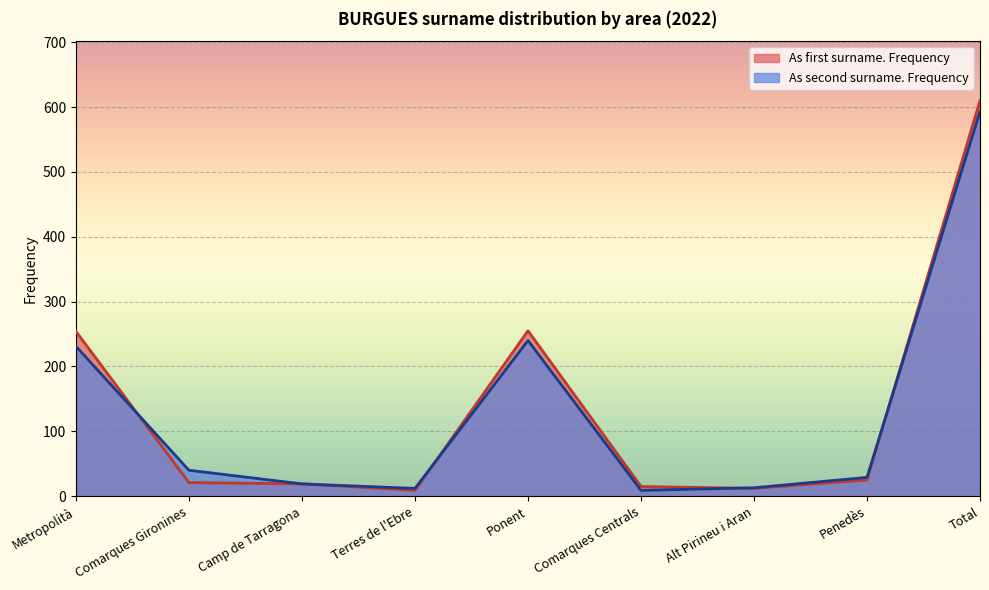

How many intersections are there between As first surname. Frequency and As second surname. Frequency?

4